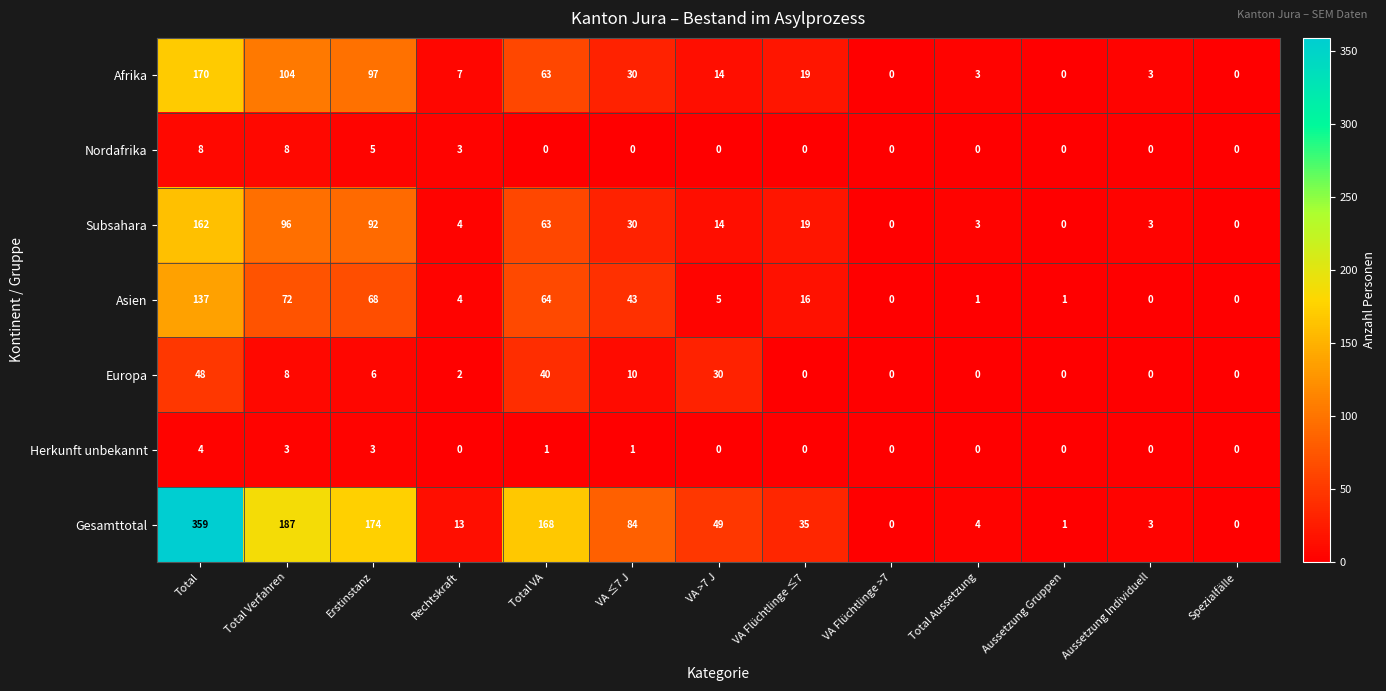

The Nordafrika series shows -3 at VA ≤7 J. True or false?

False